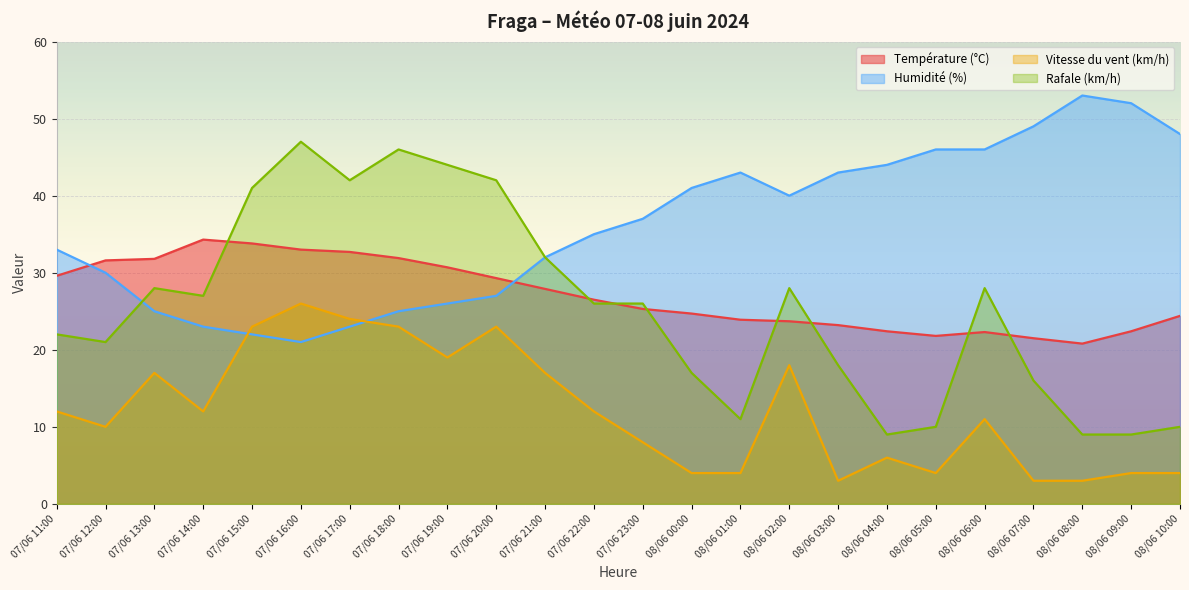

What is the label of the 23rd point from the right?

07/06 12:00